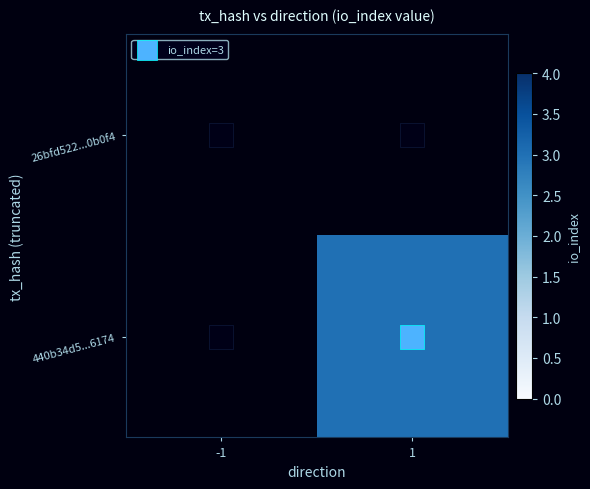

Is it true that 440b34d5...6174 equals 3.0 at 1?

True